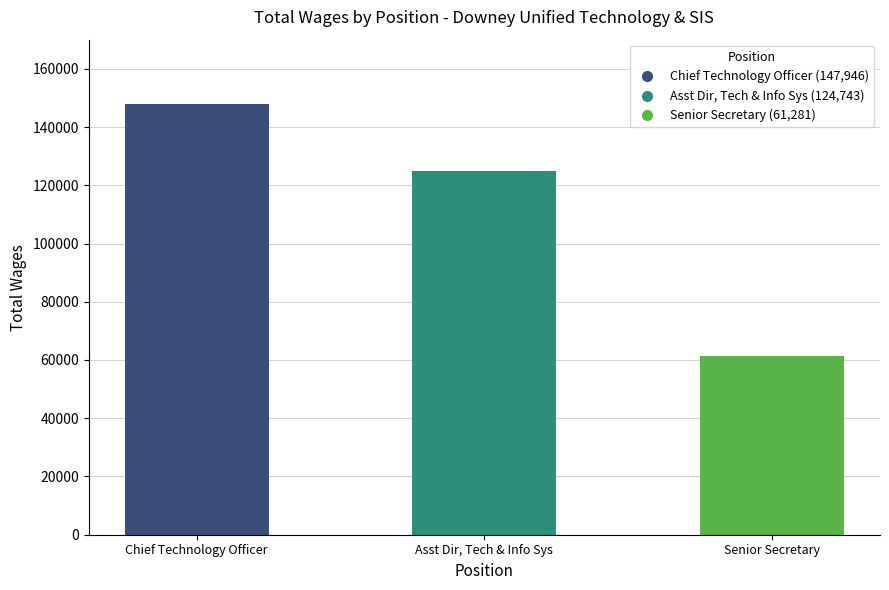

Reading left to right, extract all data points from this chart.

147946	124743	61281